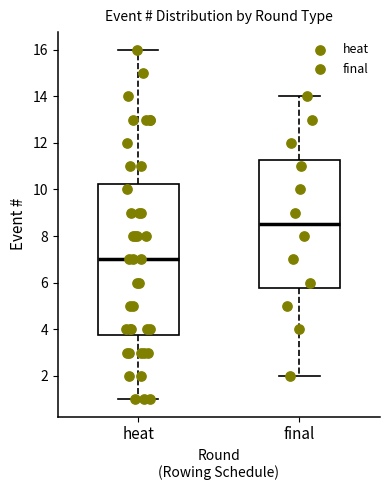

Which box has the lowest median line?

heat